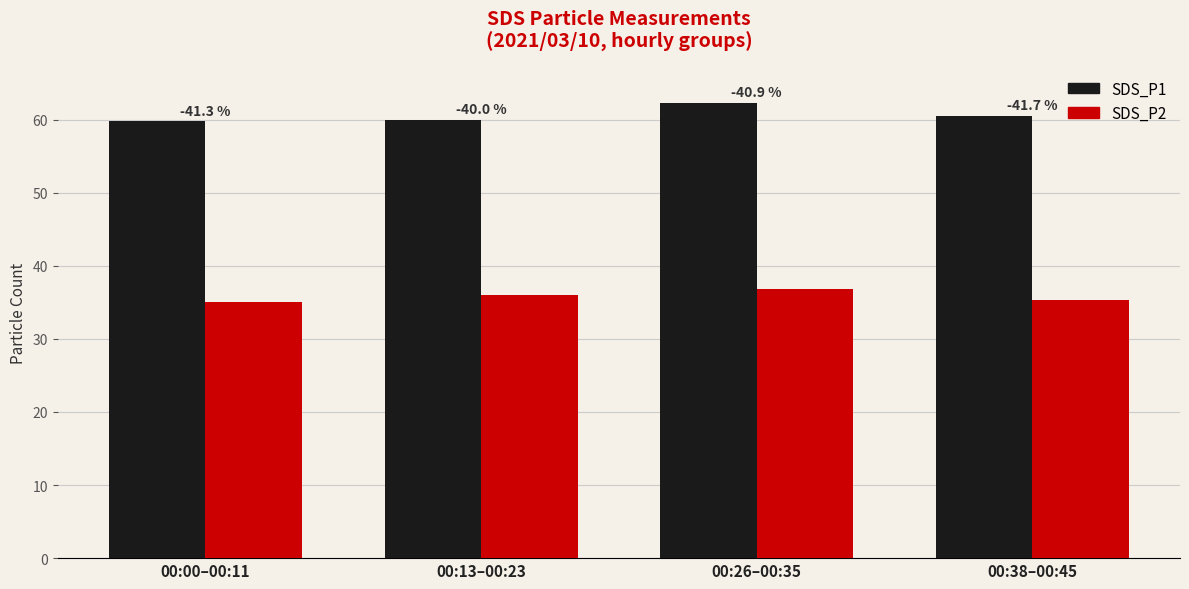

Does the chart contain stacked bars?

No